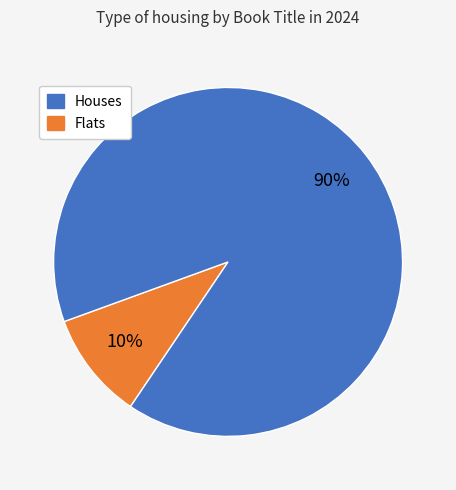

To the nearest percent, what is the difference between the largest and smallest slice percentages?

80%